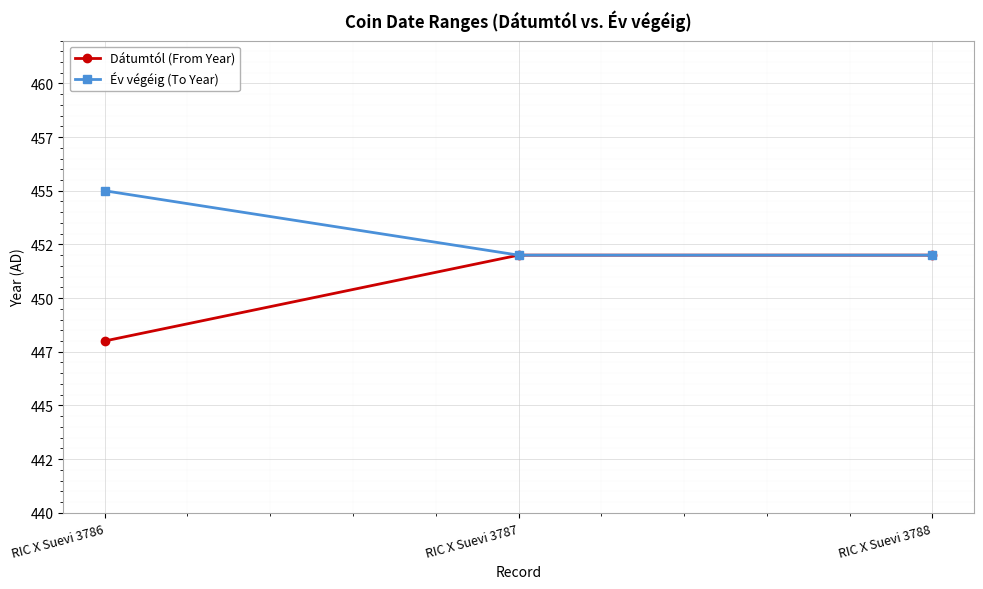

Does the chart have visible grid lines?

Yes